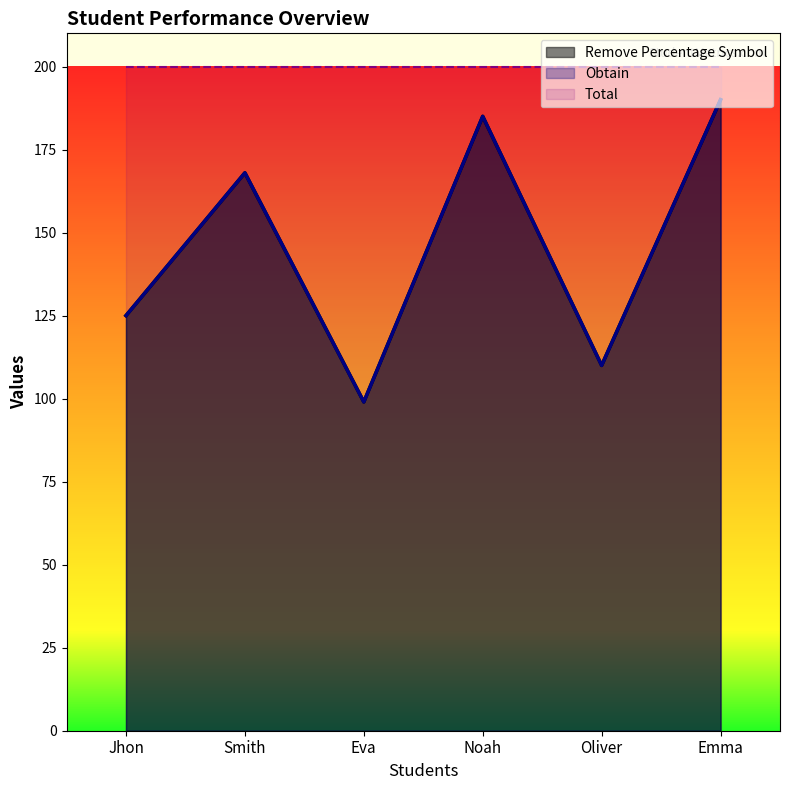

The Obtain series shows 154 at Eva. True or false?

False